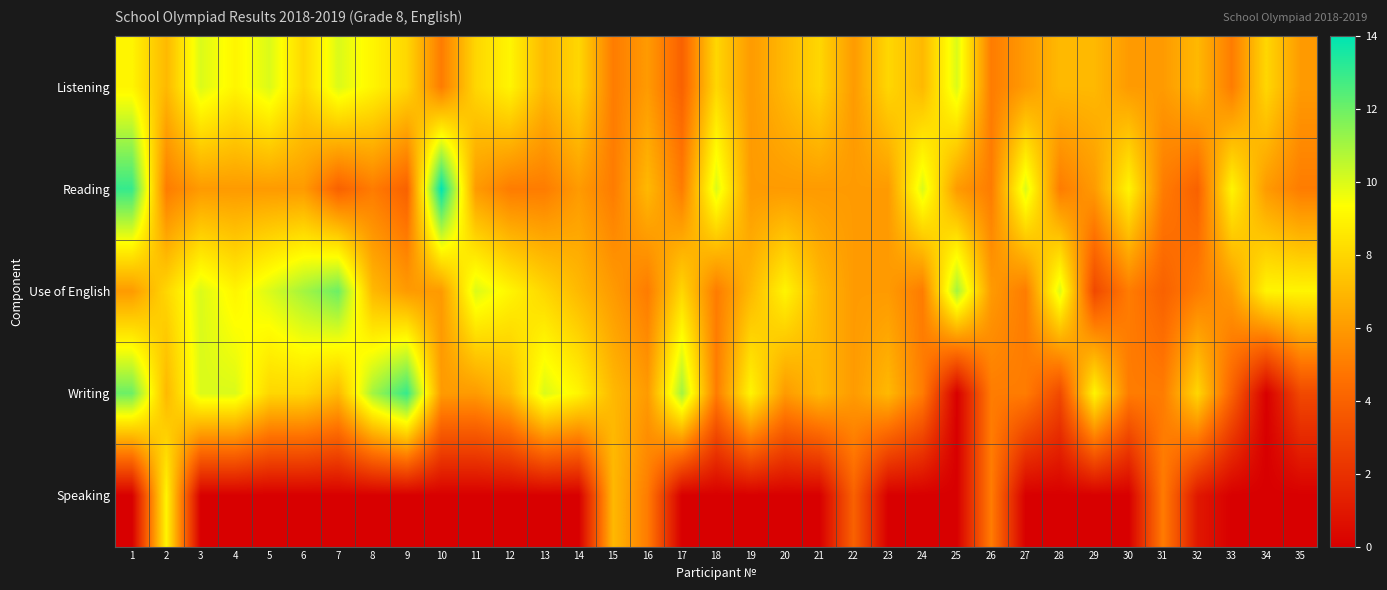

Which series has the largest total across all categories?

Use of English